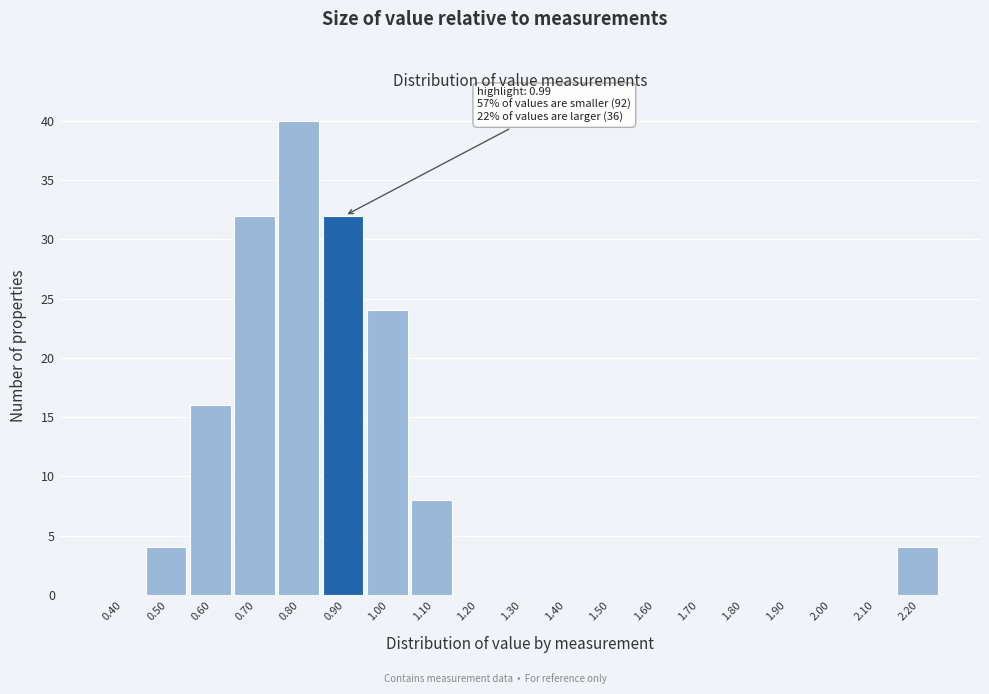

Reading left to right, extract all data points from this chart.

0.40=0	0.50=4	0.60=16	0.70=32	0.80=40	0.90=32	1.00=24	1.10=8	1.20=0	1.30=0	1.40=0	1.50=0	1.60=0	1.70=0	1.80=0	1.90=0	2.00=0	2.10=0	2.20=4